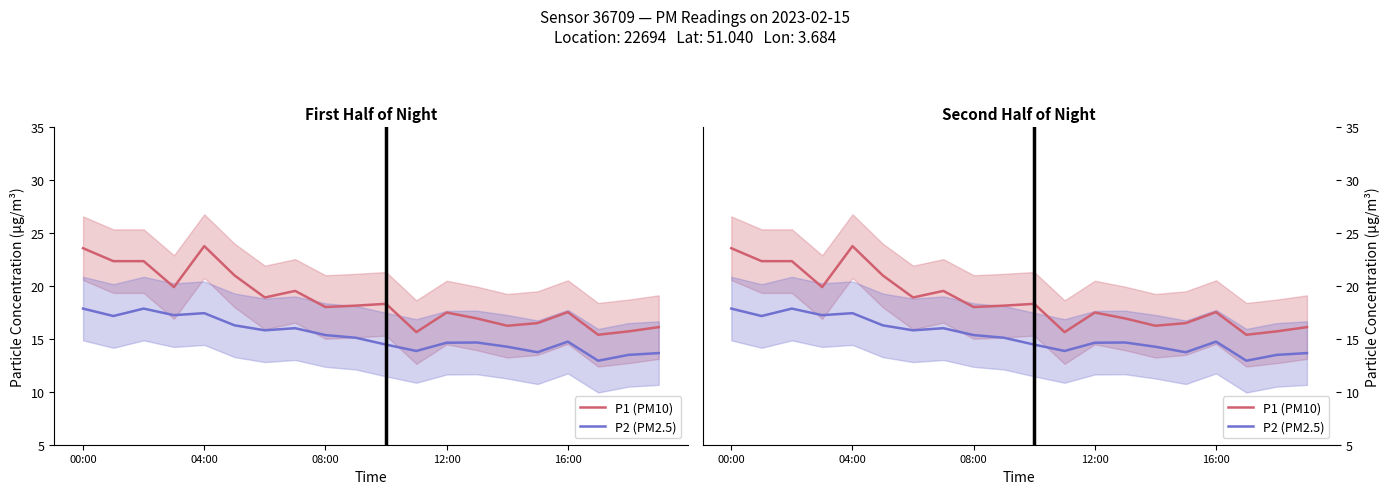

At which category is the sum across all series the highest?

00:00